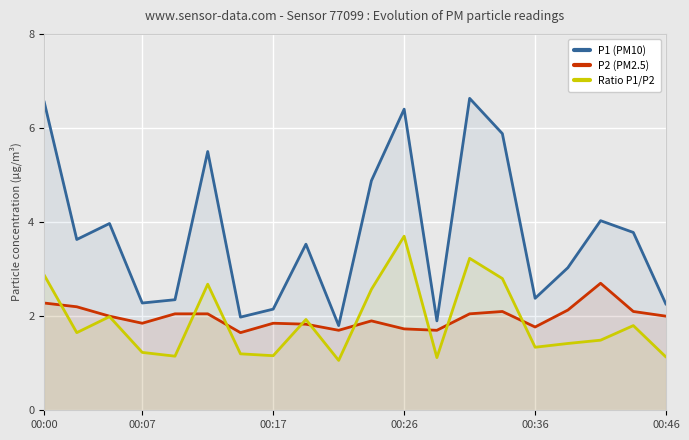

True or false: Ratio P1/P2 and P1 (PM10) intersect in this chart.

False